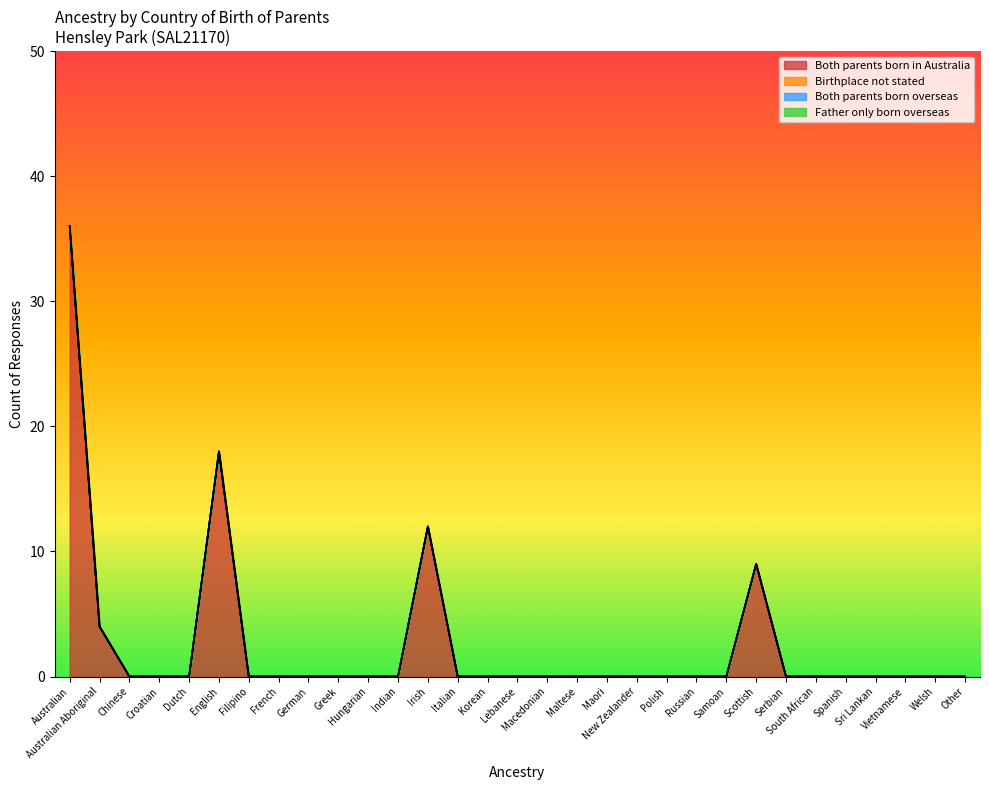

Rank the series at Indian from highest to lowest value.

Both parents born in Australia, Birthplace not stated, Both parents born overseas, Father only born overseas